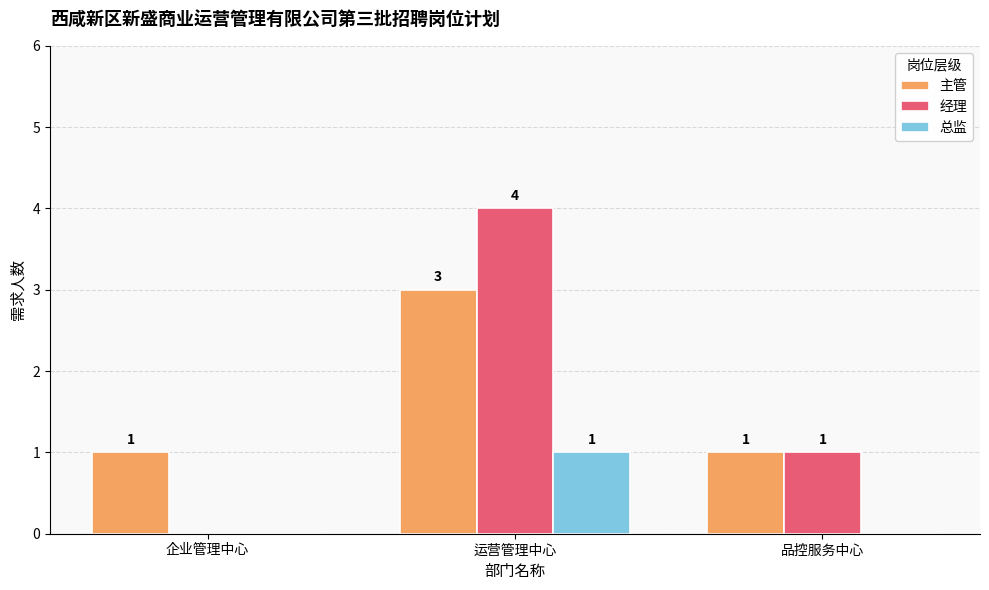

Reading right to left, extract all data points from this chart.

主管: 品控服务中心=1	运营管理中心=3	企业管理中心=1
经理: 品控服务中心=1	运营管理中心=4	企业管理中心=0
总监: 品控服务中心=0	运营管理中心=1	企业管理中心=0